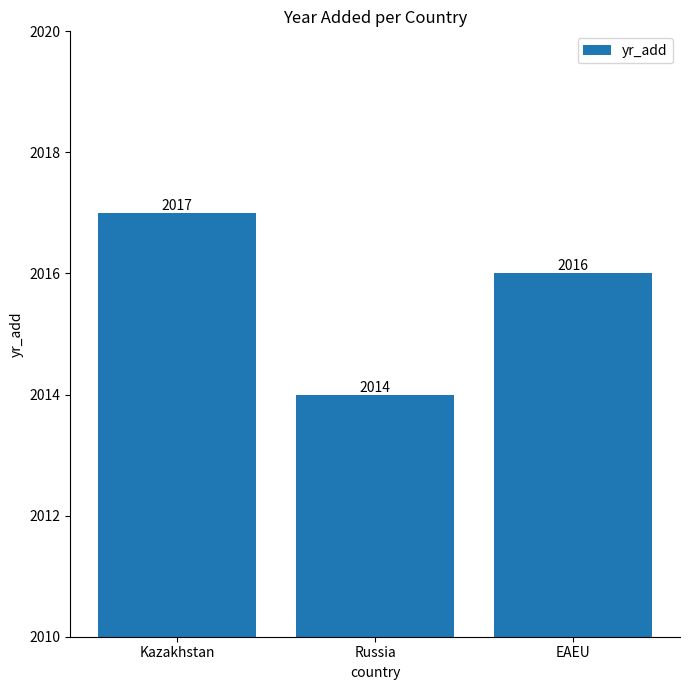

What is the value of the 3rd bar from the left?

2016